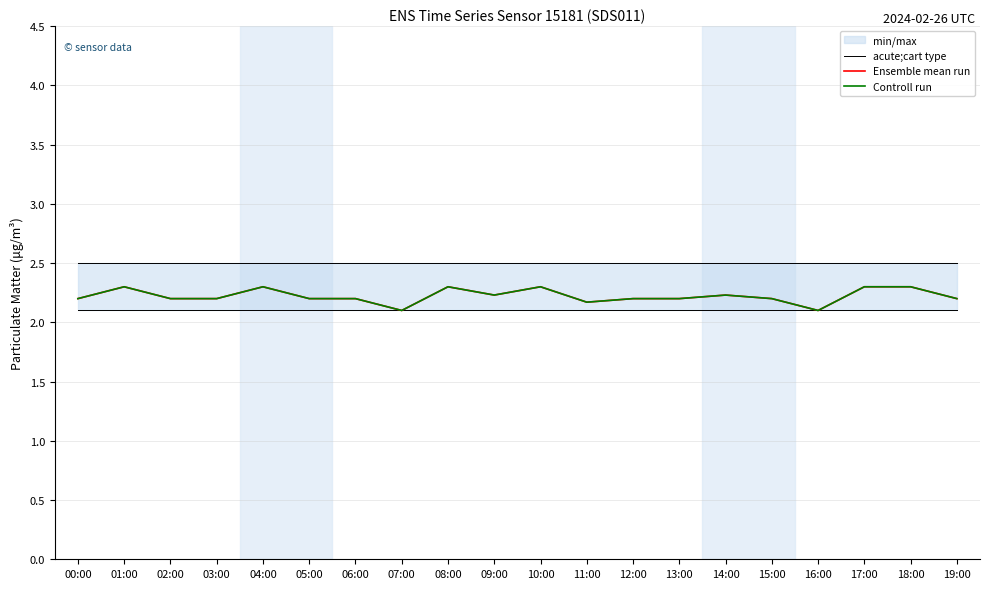

Which series changed the most between 08:00 and 10:00?

acute;cart type